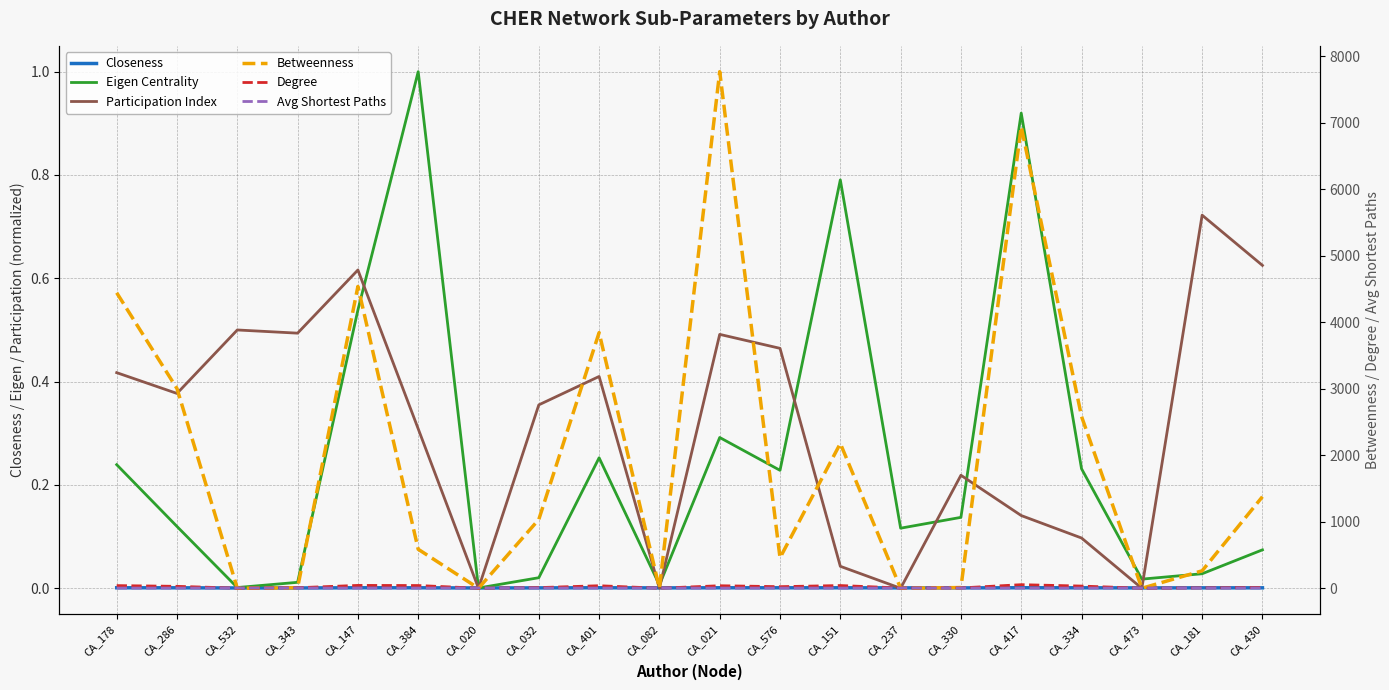

Does the chart display data point markers on the line(s)?

No